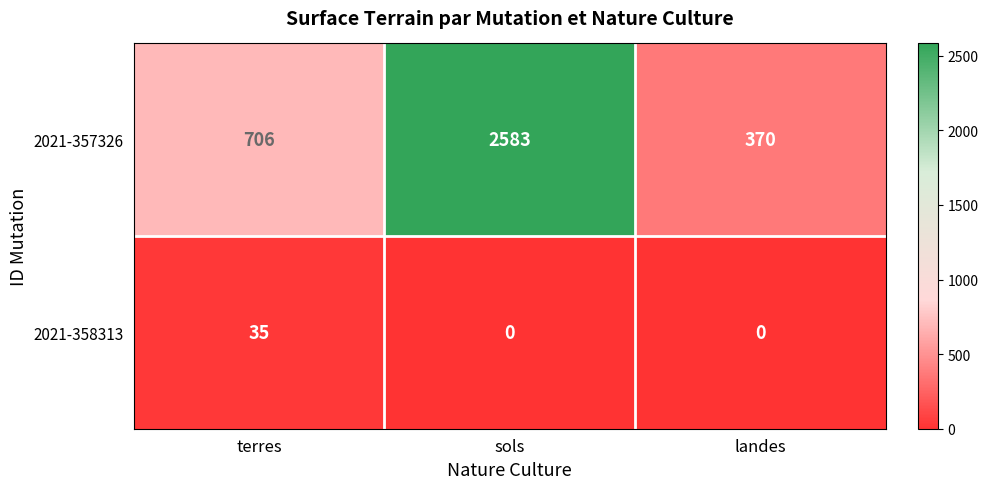

Reading left to right, list all the values displayed in this chart.

2021-357326: terres=706	sols=2583	landes=370
2021-358313: terres=35	sols=0	landes=0